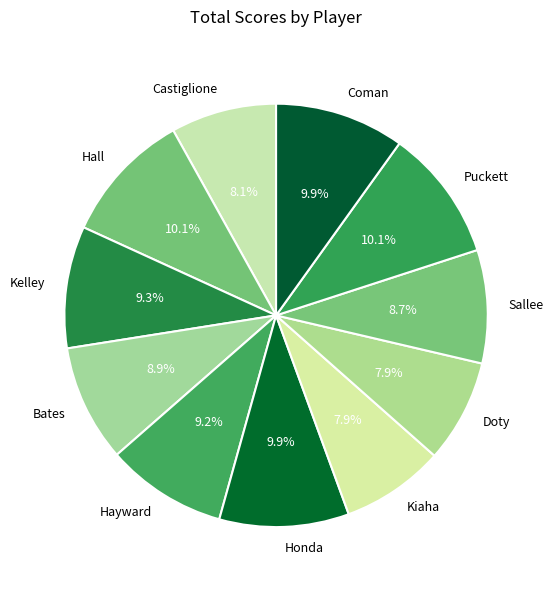

Does Bates represent more than half of the total?

No